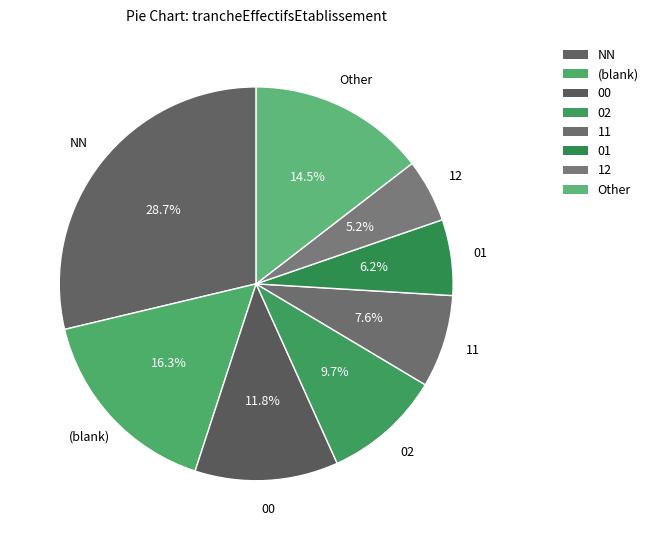

Count the number of slices in the pie.

8